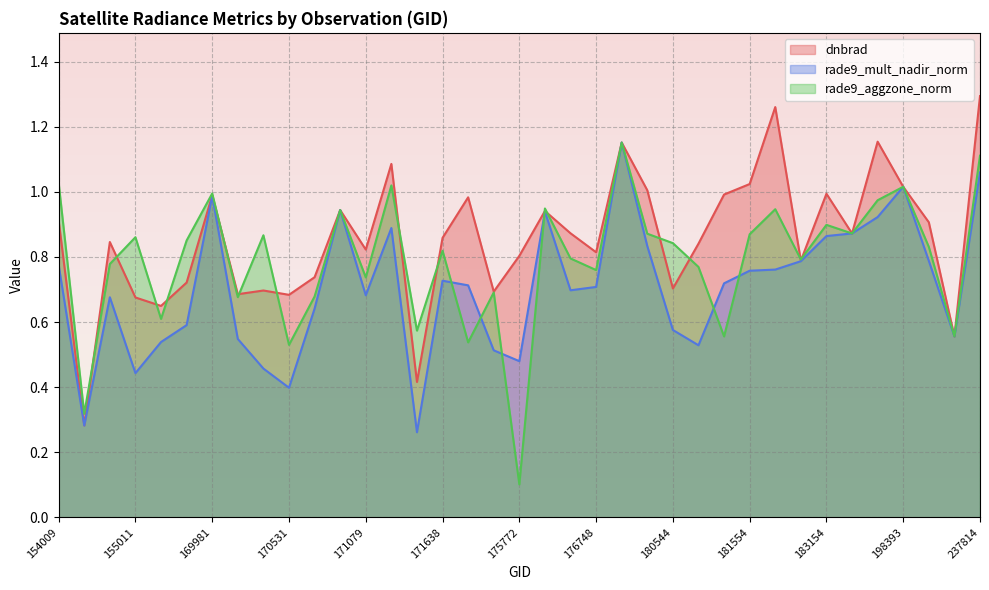

How many series are shown in this chart?

3